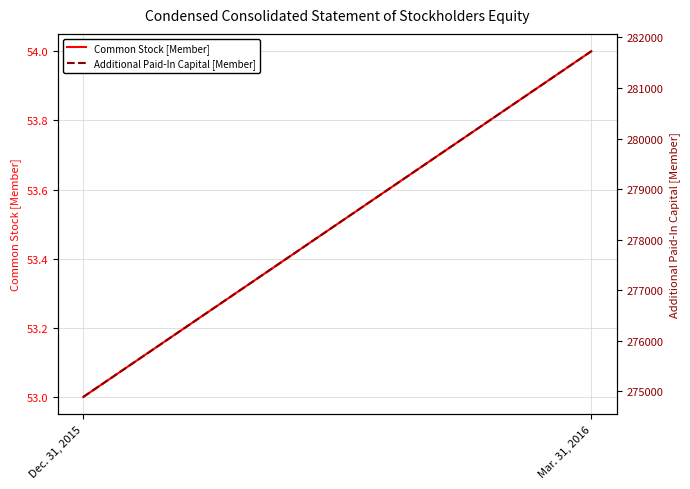

What is the sum of all Common Stock [Member] values?

107